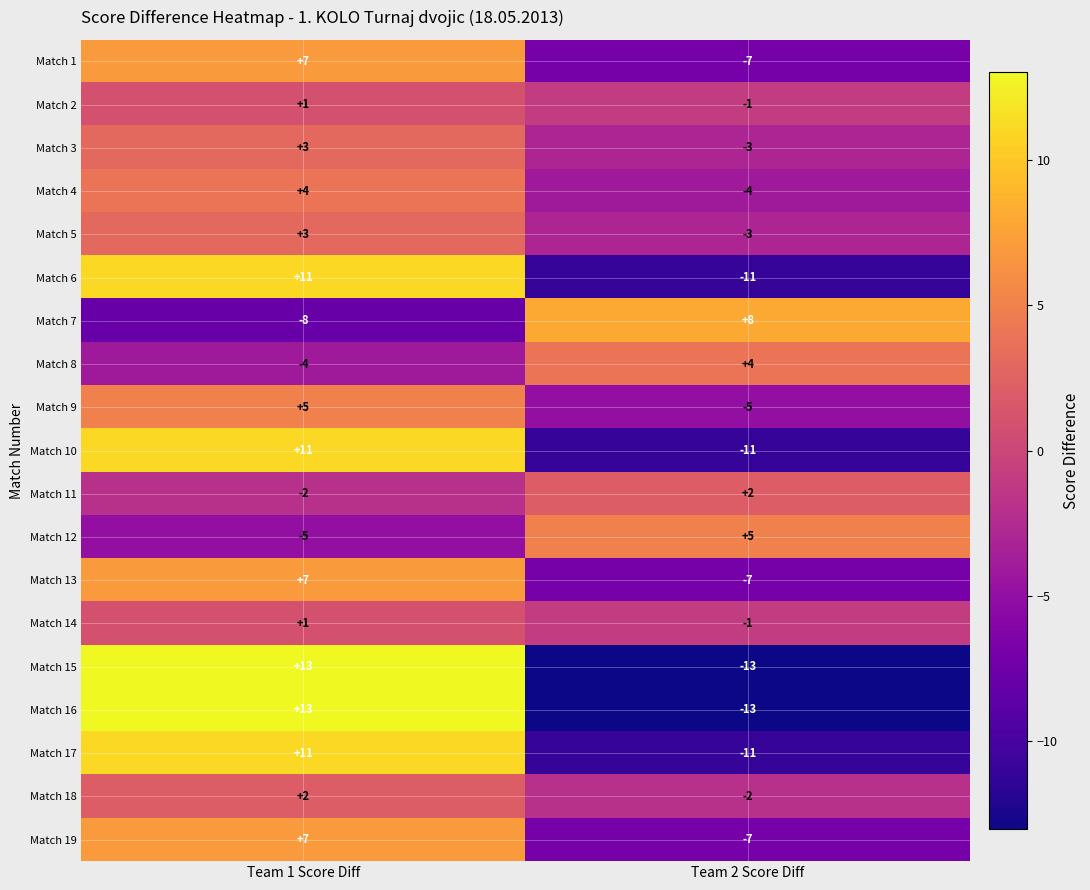

List the labels in order of Match 19 value, smallest first.

Team 2 Score Diff, Team 1 Score Diff